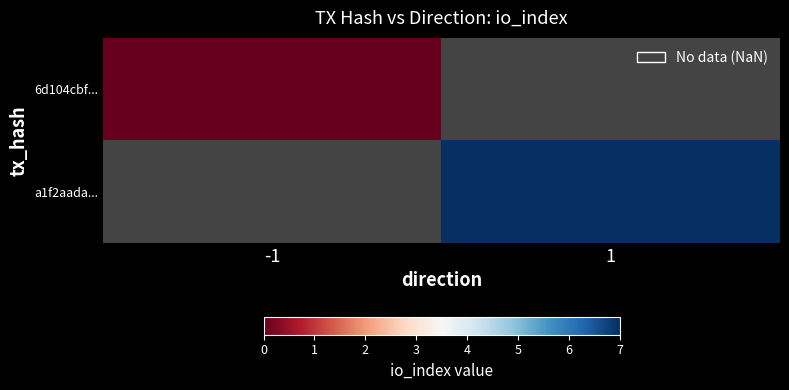

How many positive values does the a1f2aada... series have?

1